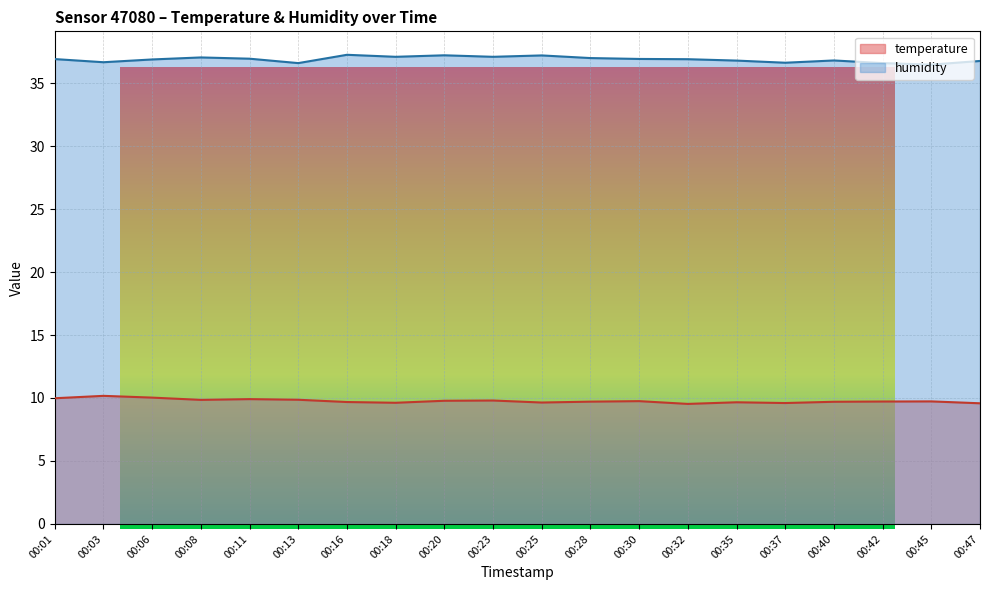

What is the difference between the highest and lowest values at 00:11?

27.0